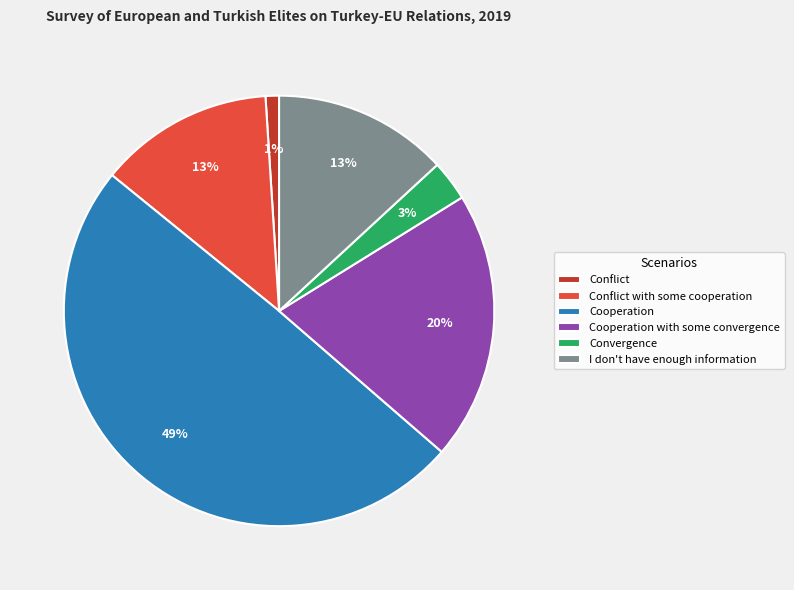

True or false: Conflict with some cooperation accounts for 5% of the total.

False